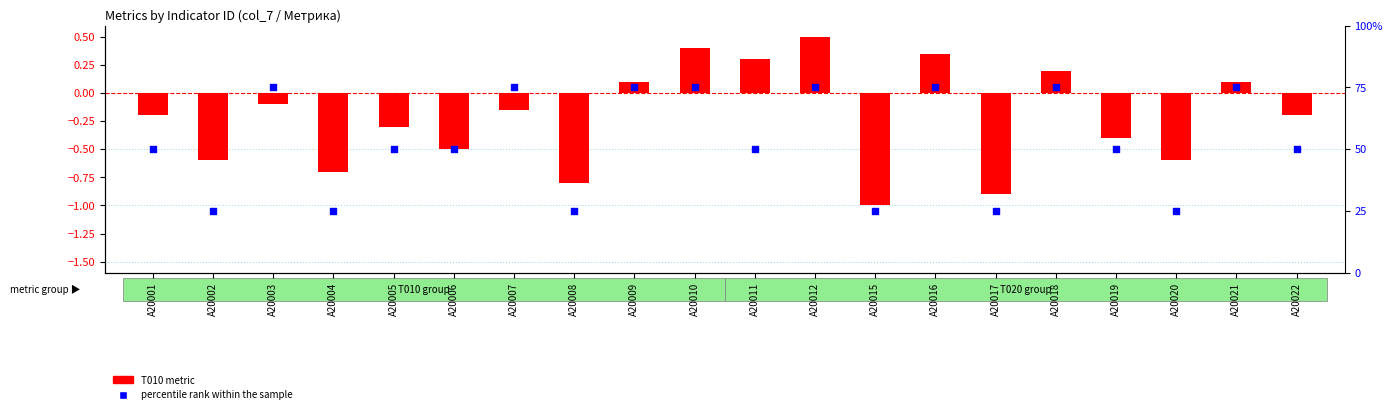

Which series has the widest spread of Y values?

percentile rank within the sample